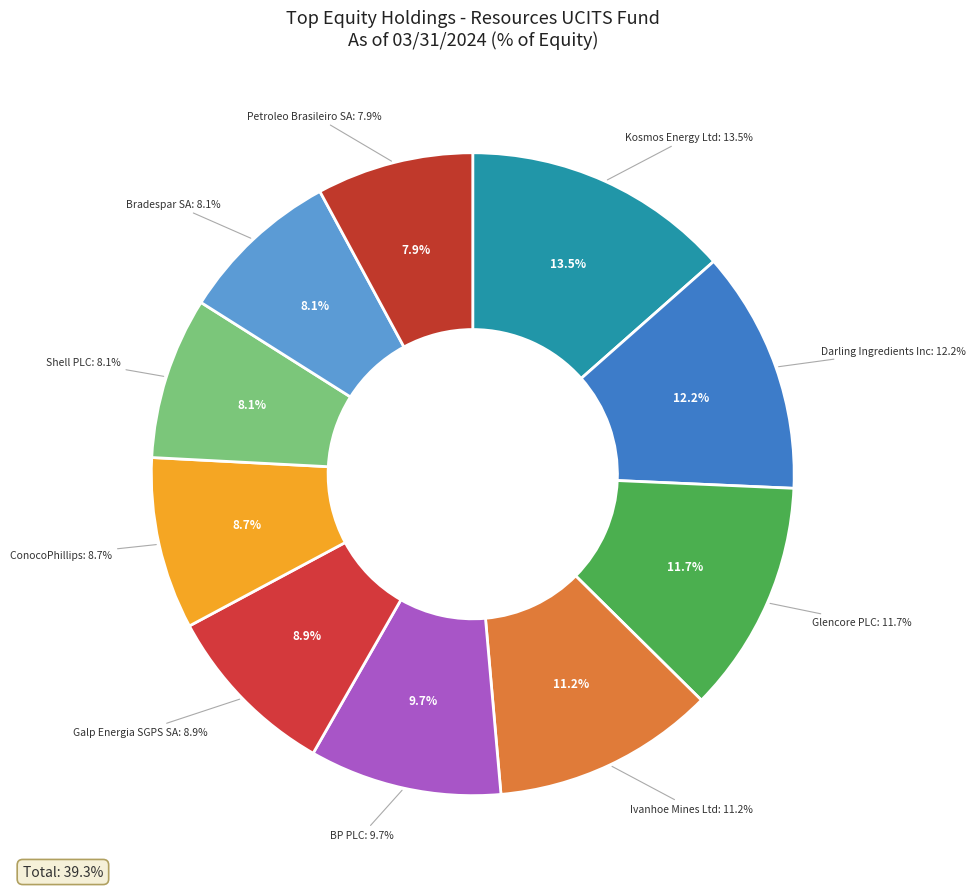

How much of the chart is everything except ConocoPhillips?

91.3%